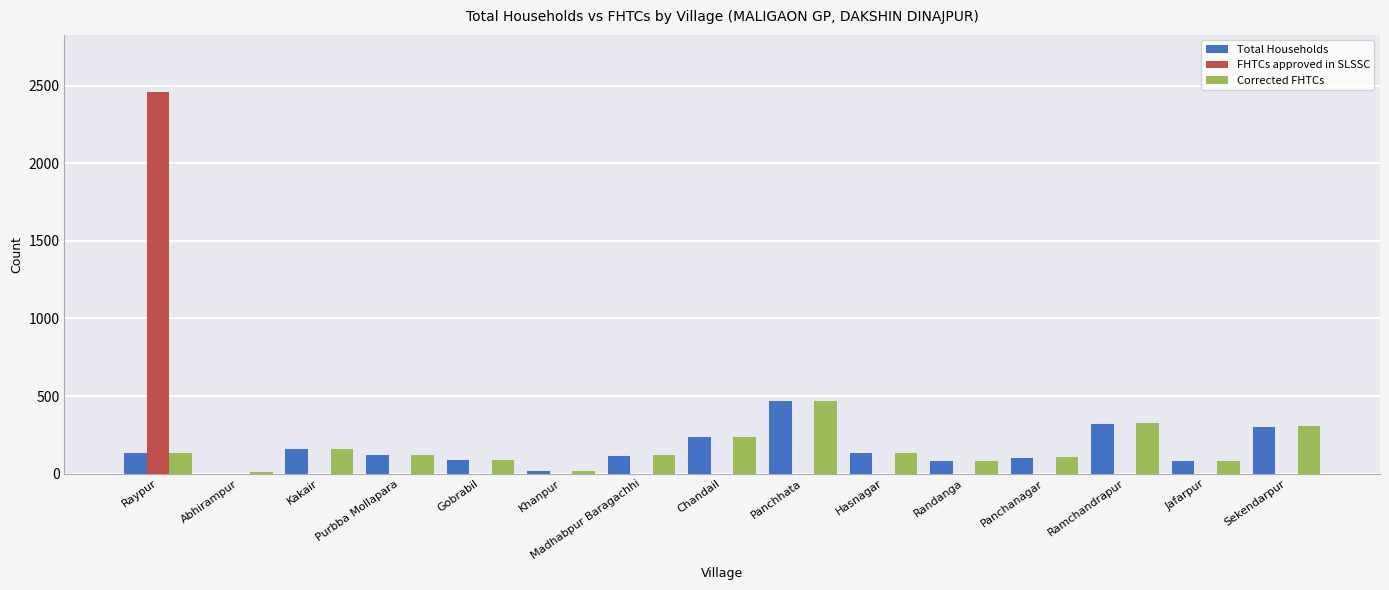

Is the value of Corrected FHTCs at Jafarpur greater than the value of FHTCs approved in SLSSC at Randanga?

Yes